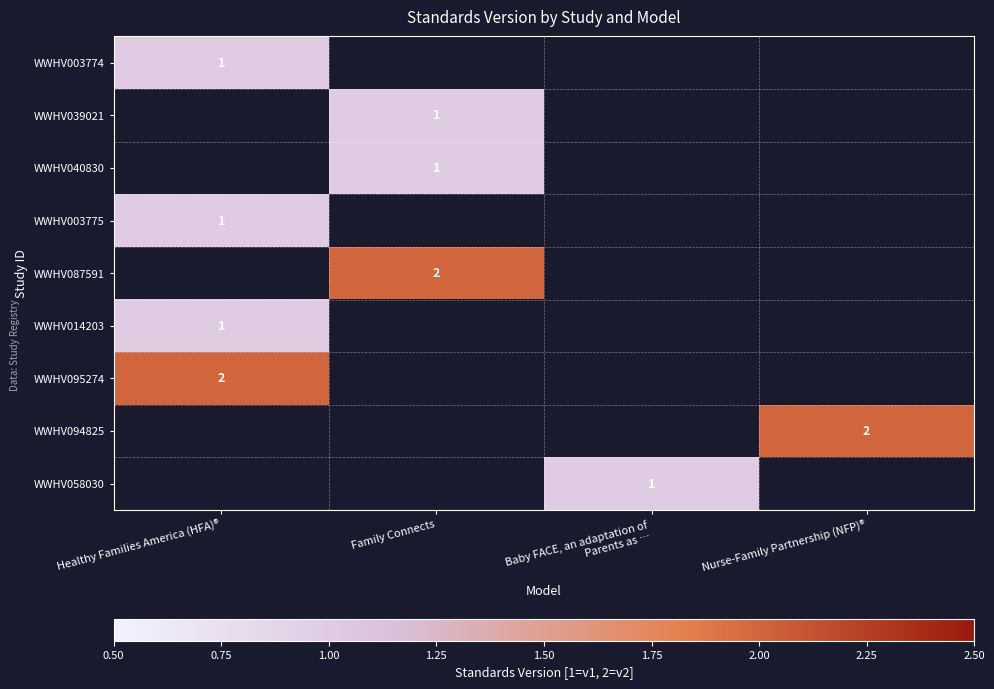

The value of WWHV058030 at Baby FACE, an adaptation of Parents as … is 1.6. True or false?

False